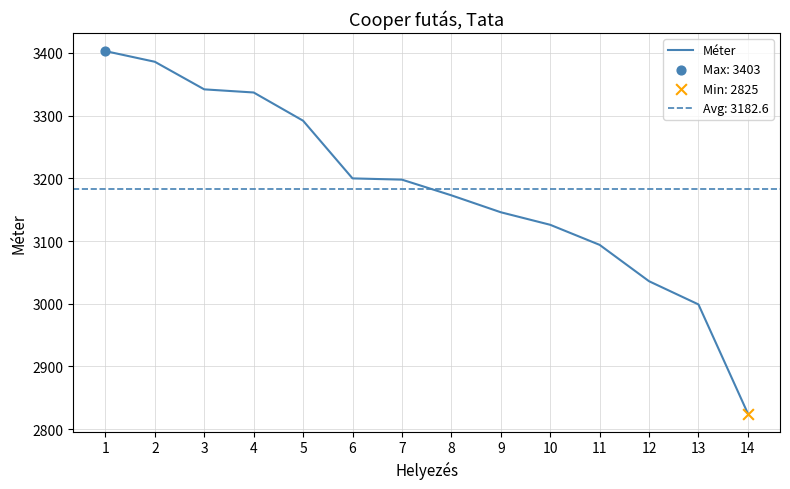

What is the ratio of the value at 11 to the value at 7?

1.0